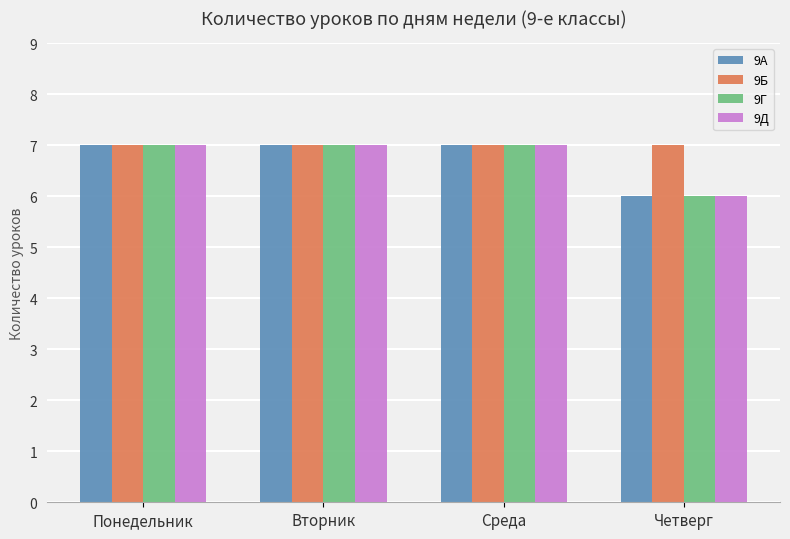

True or false: 9Г has a value of 3 at Среда.

False